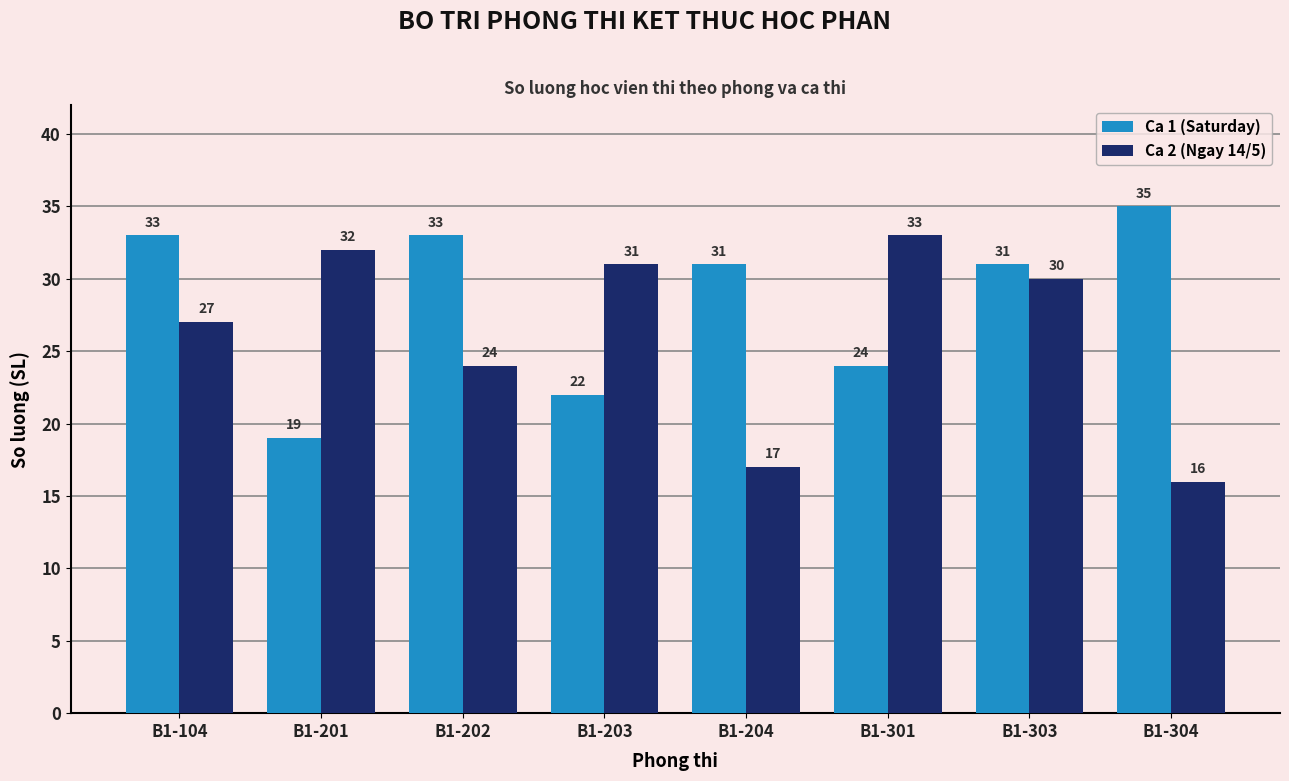

How many series are shown in this chart?

2